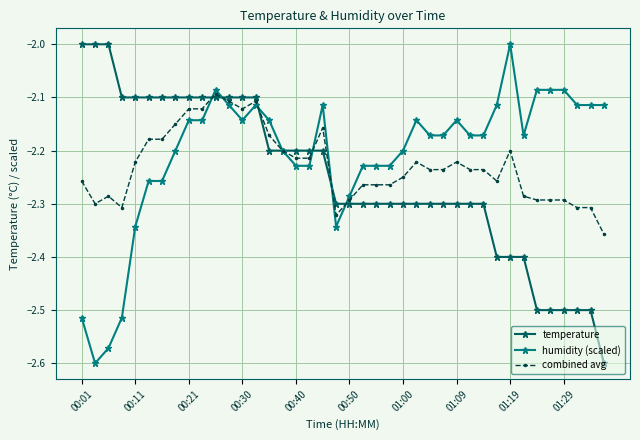

How many lines are shown in the chart?

3